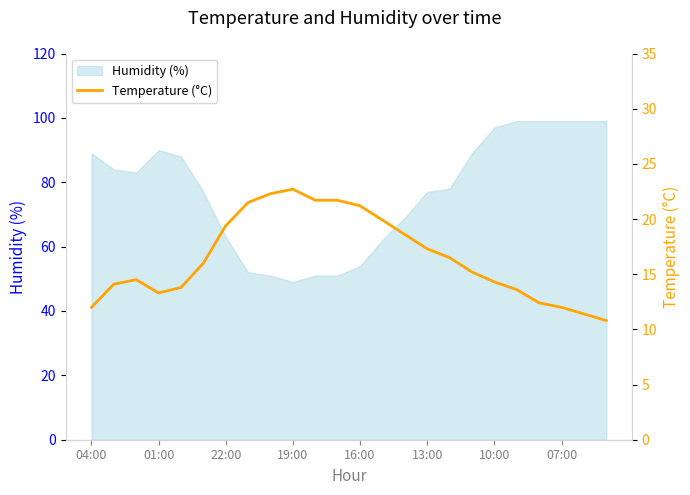

The value of Humidity (%) at 13:00 is 42. True or false?

False